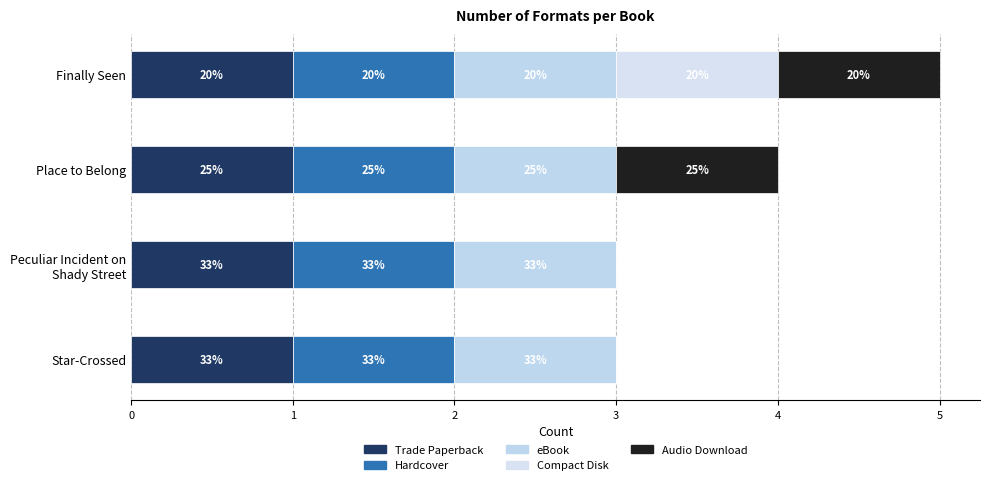

Which series has the largest range (max minus min)?

Compact Disk